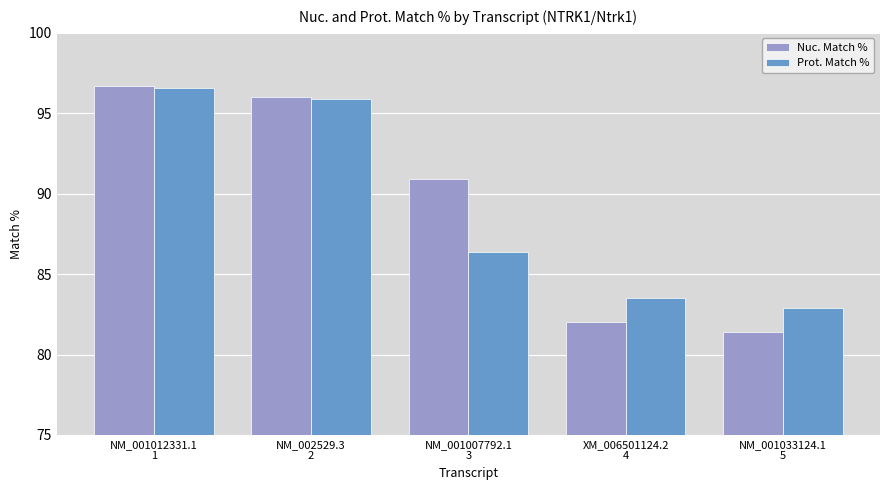

What is the sum of all Prot. Match % values?

445.3